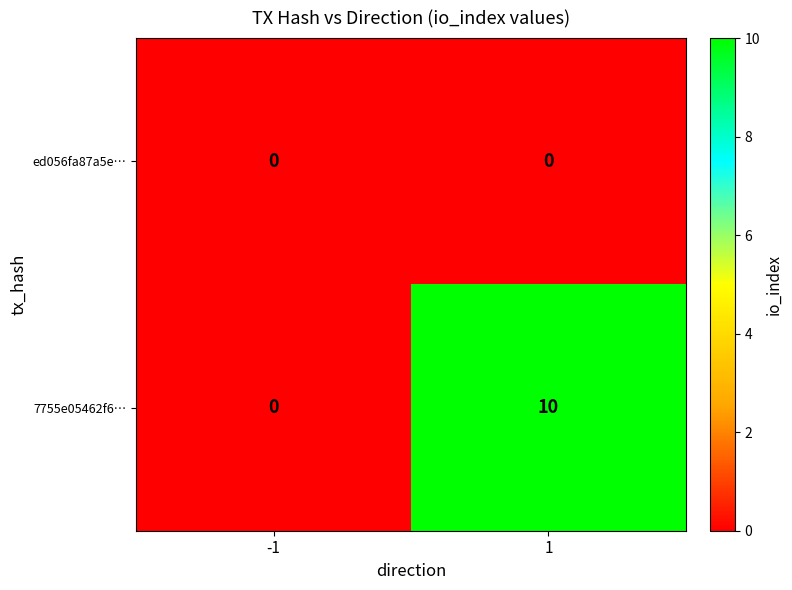

Which series has the largest total across all categories?

7755e05462f6…